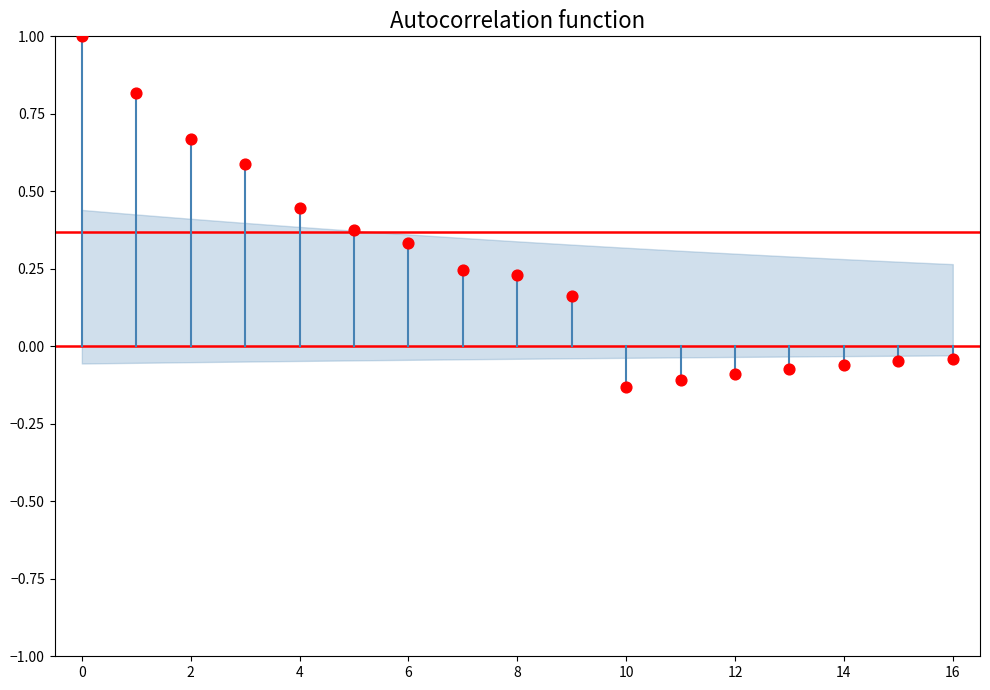

What is the range of Y values (max minus min)?

1.1